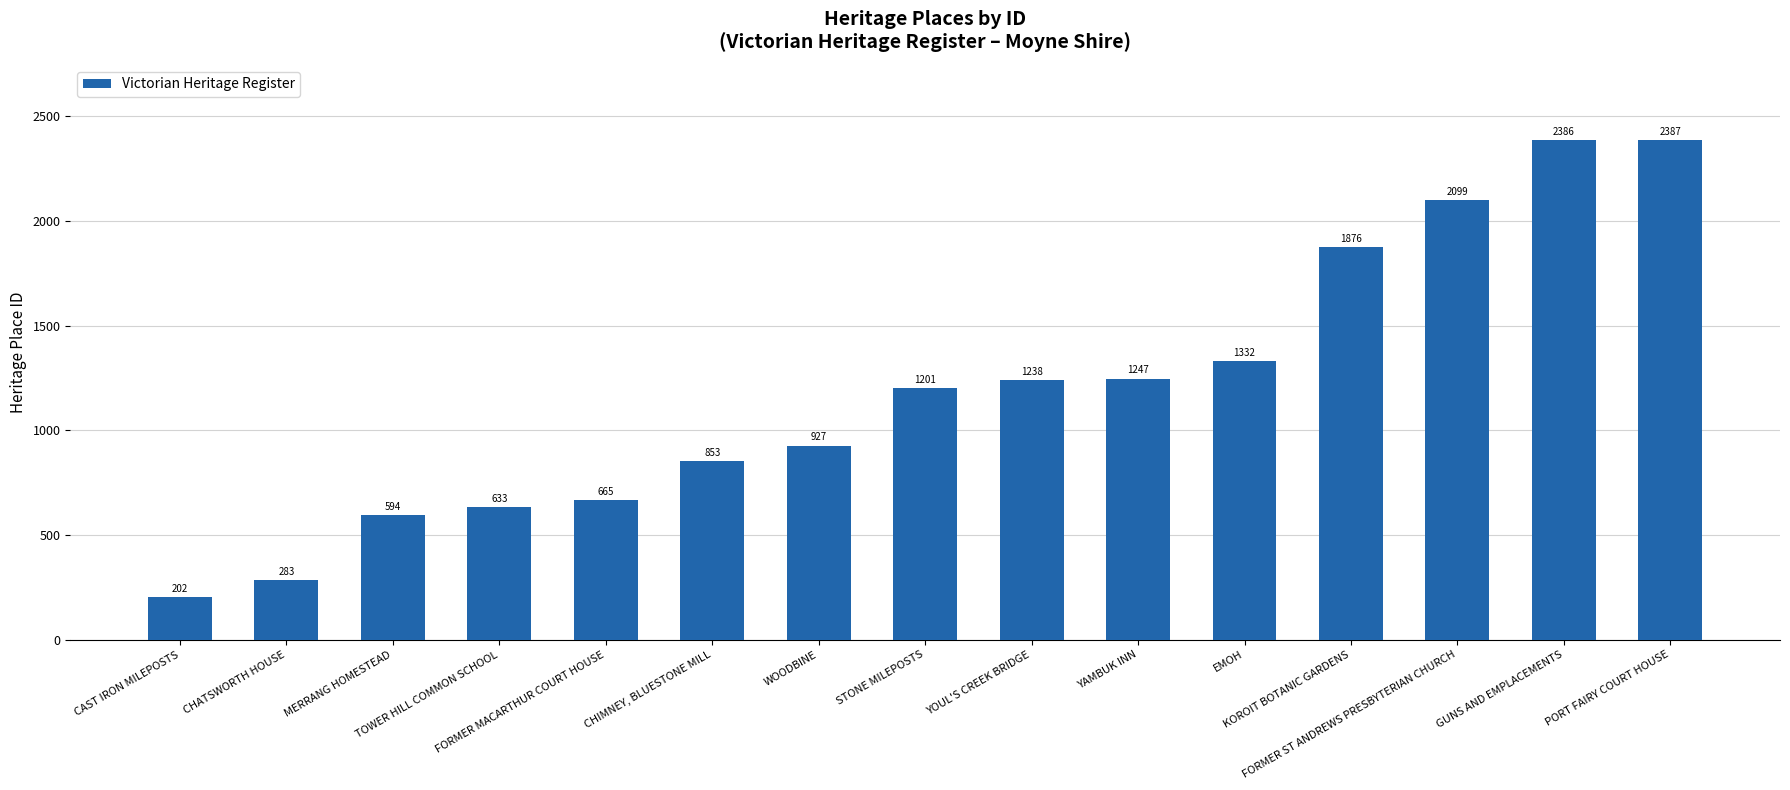

List the labels in order of value, largest first.

PORT FAIRY COURT HOUSE, GUNS AND EMPLACEMENTS, FORMER ST ANDREWS PRESBYTERIAN CHURCH, KOROIT BOTANIC GARDENS, EMOH, YAMBUK INN, YOUL'S CREEK BRIDGE, STONE MILEPOSTS, WOODBINE, CHIMNEY, BLUESTONE MILL, FORMER MACARTHUR COURT HOUSE, TOWER HILL COMMON SCHOOL, MERRANG HOMESTEAD, CHATSWORTH HOUSE, CAST IRON MILEPOSTS